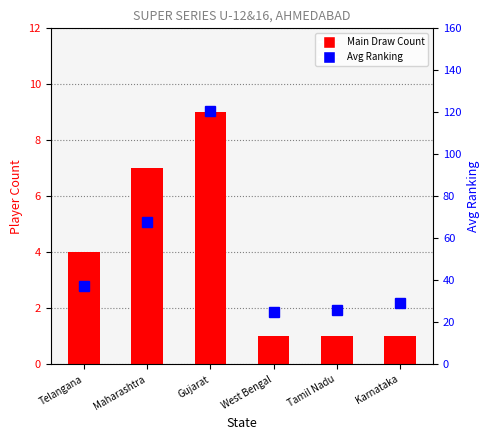

At which category does the chart reach its peak across all series?

Gujarat